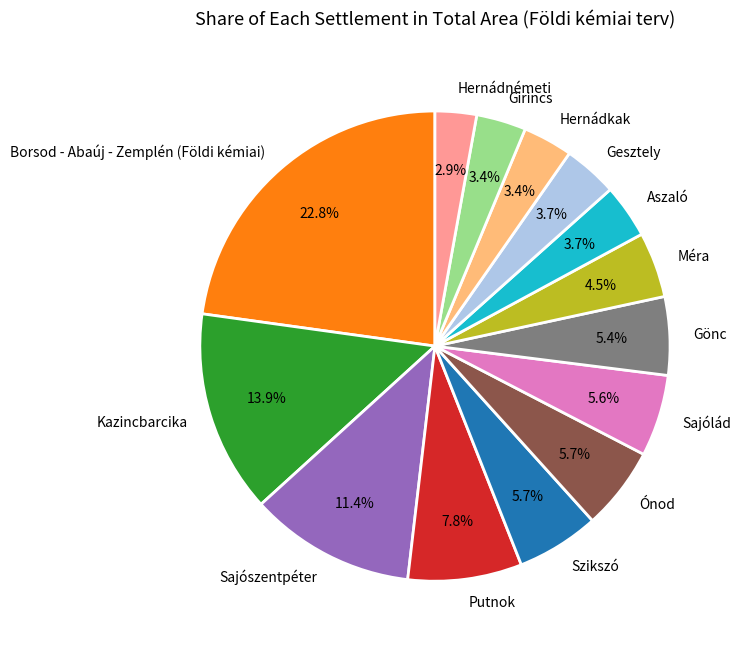

To the nearest percent, what is the average slice percentage?

7%